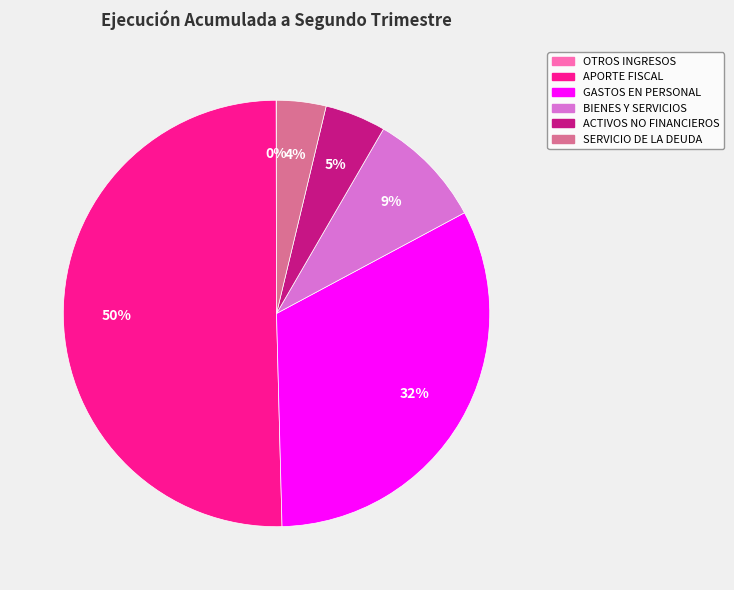

To the nearest percent, what is the difference between the largest and smallest slice percentages?

50%